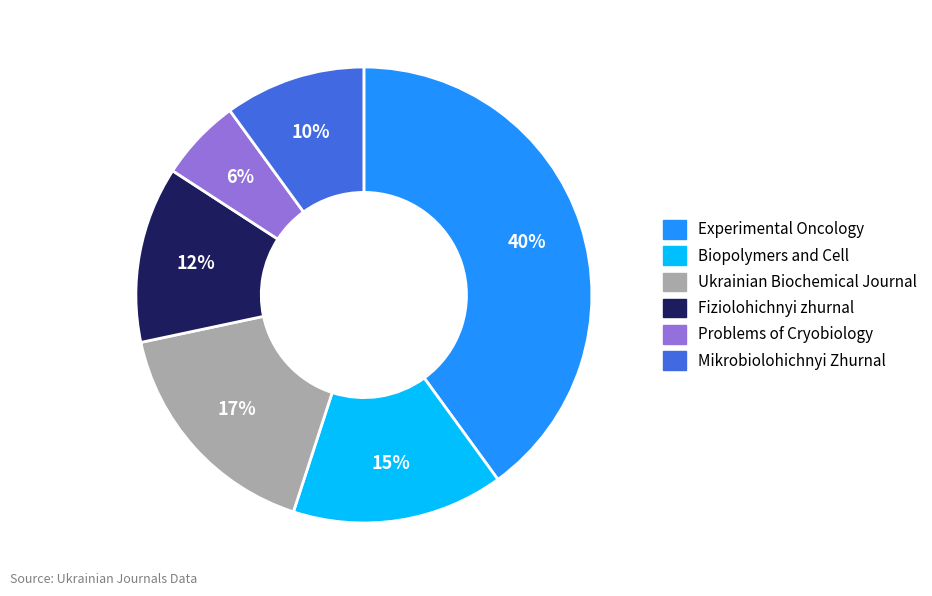

Between Ukrainian Biochemical Journal and Biopolymers and Cell, which is larger?

Ukrainian Biochemical Journal